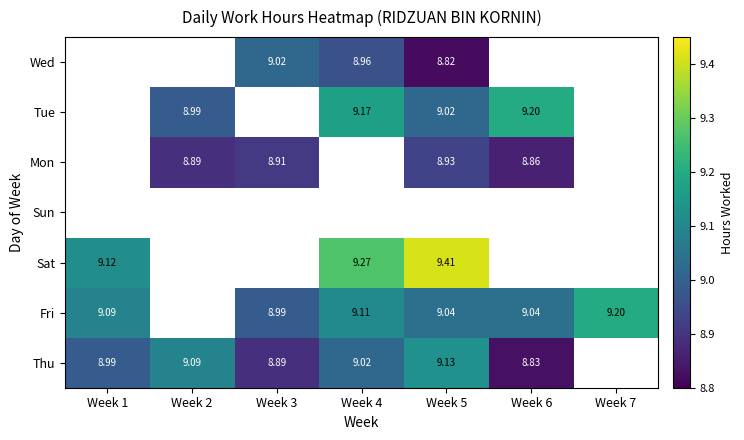

Is the value of Fri at Week 4 greater than the value of Thu at Week 6?

Yes